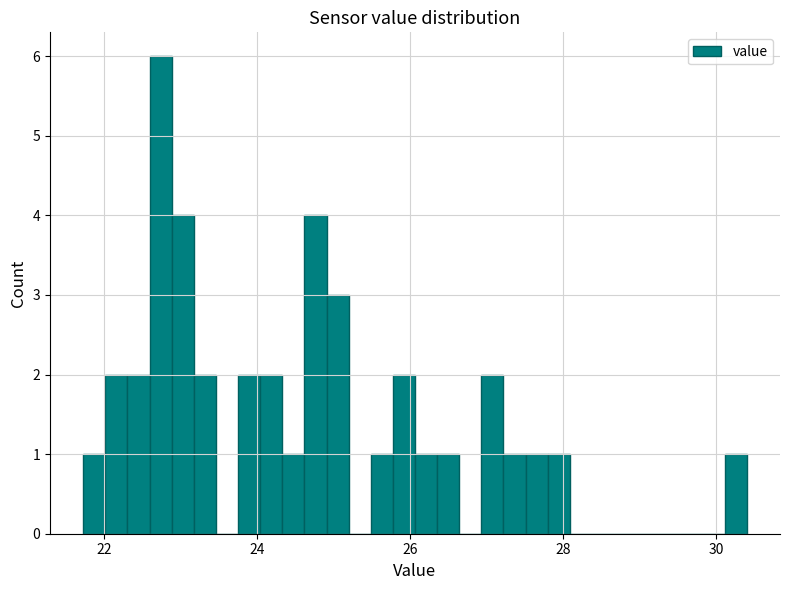

Around what value on the x-axis is the tallest bar? Give the approximate position of its centre, as read against the axis.

22.8